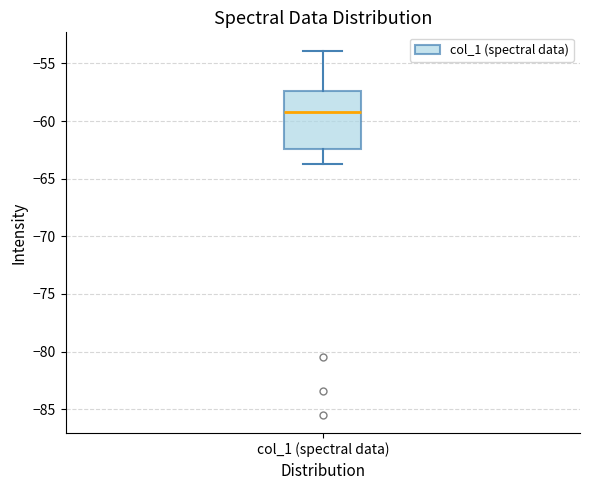

Where does the lower whisker of the box for col_1 (spectral data) end on the y-axis? The values are not printed on the chart, so give them approximately, as read against the axis.

-63.5